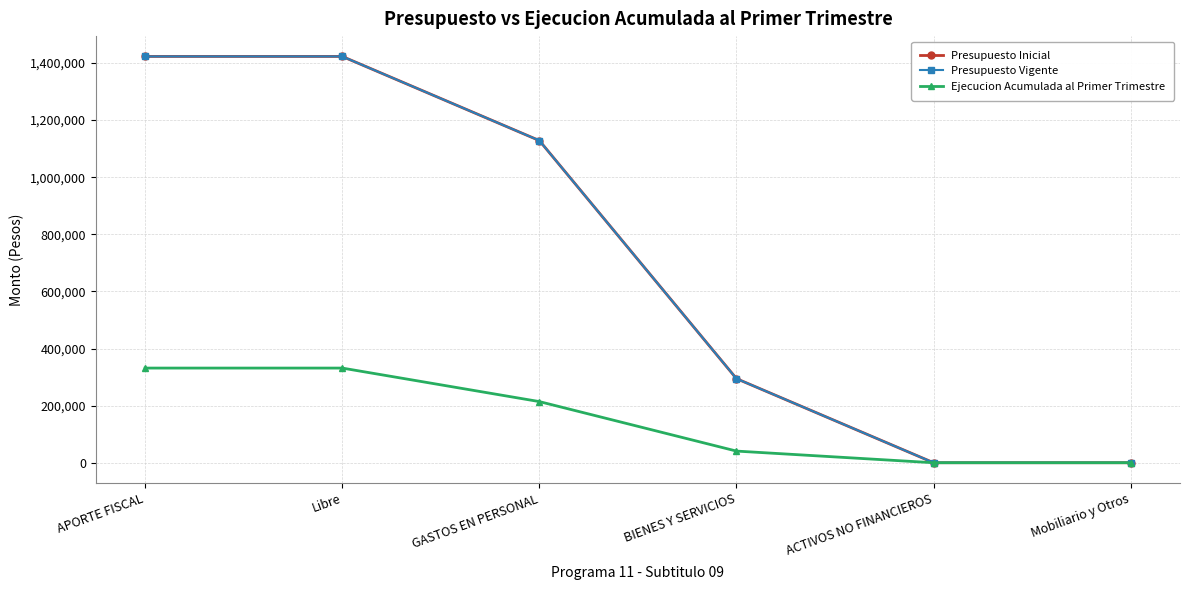

Reading left to right, what are all the values shown in this chart?

Presupuesto Inicial: 1422949	1422949	1128301	294544	104	104
Presupuesto Vigente: 1422949	1422949	1128301	294544	104	104
Ejecucion Acumulada al Primer Trimestre: 331536	331536	214153	40819	0	0